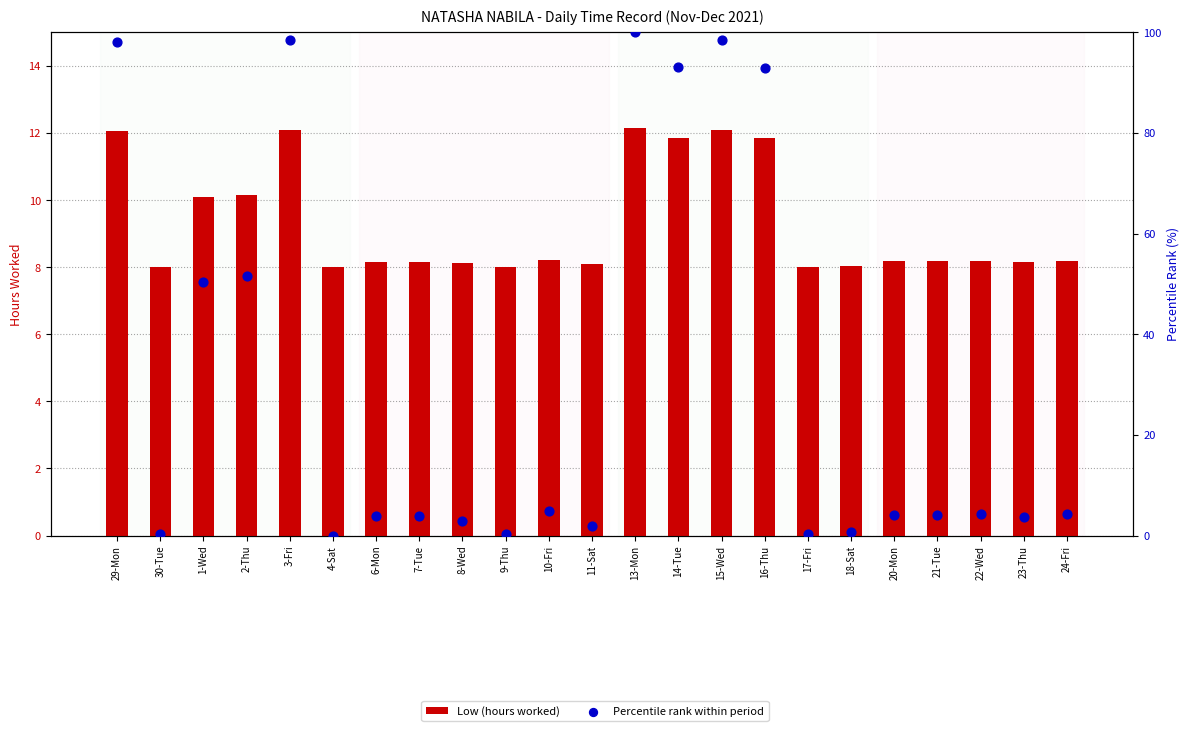

What are all the series names shown in the legend?

Low (hours worked), Percentile rank within period